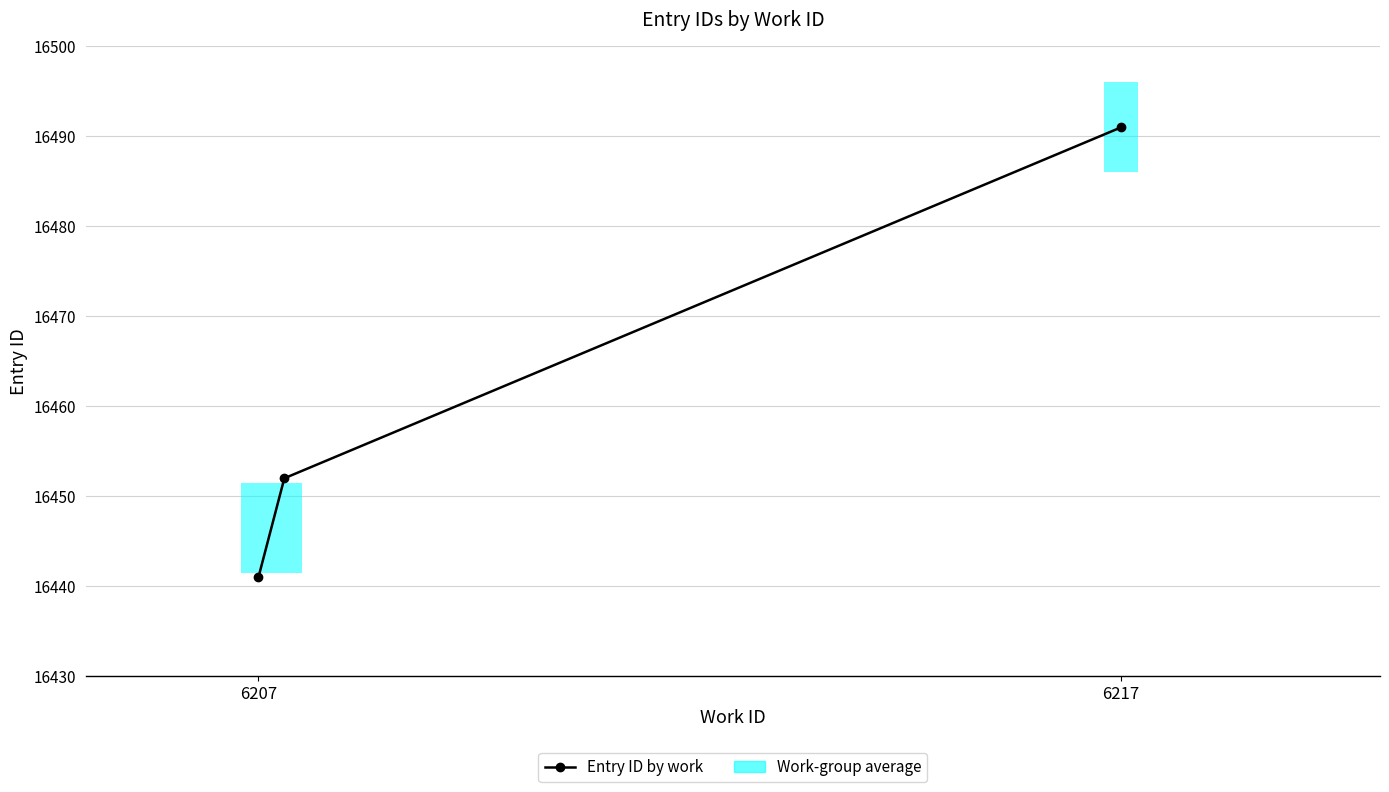

What is the difference between the maximum and second lowest values?

39